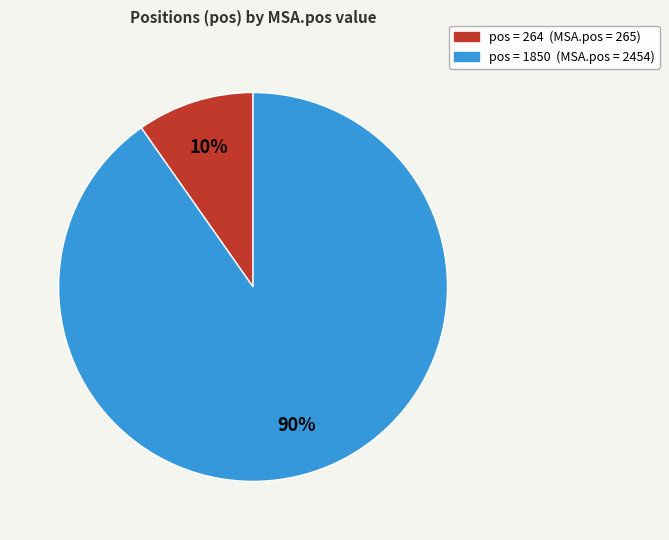

To the nearest percent, what is the average slice percentage?

50%